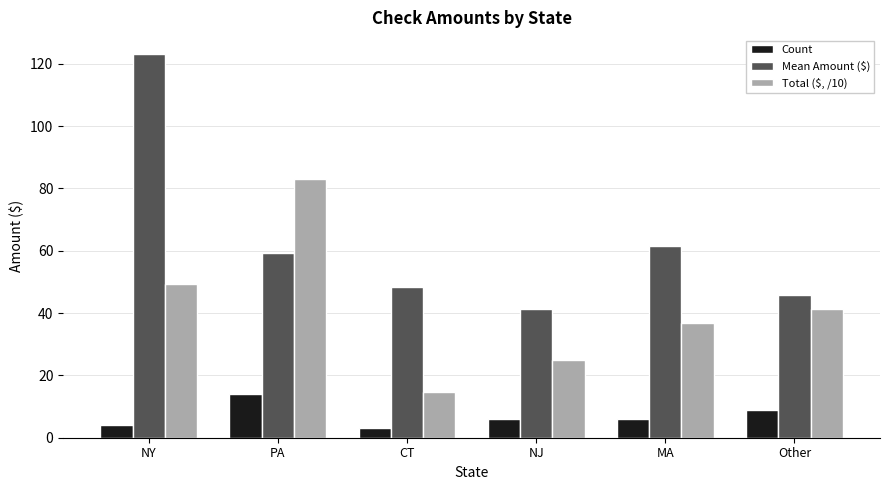

Is it true that Mean Amount ($) equals 79.7 at Other?

False